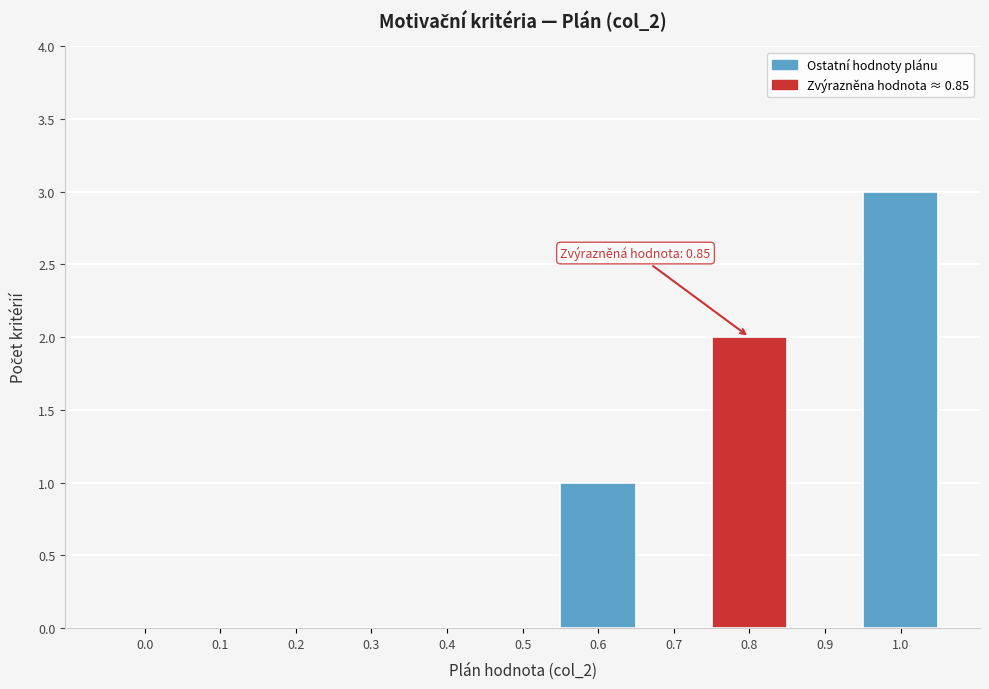

Reading left to right, extract all data points from this chart.

0.0=0	0.1=0	0.2=0	0.3=0	0.4=0	0.5=0	0.6=1	0.7=0	0.8=2	0.9=0	1.0=3